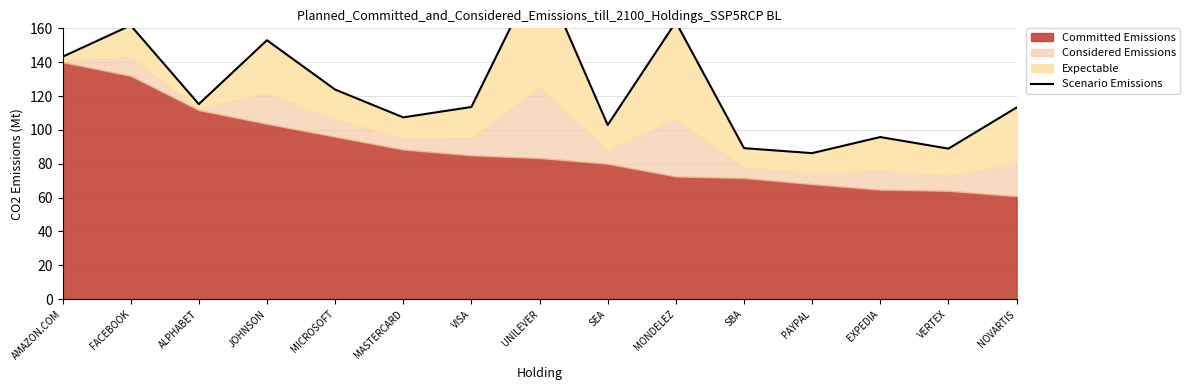

Reading left to right, what are all the values shown in this chart?

AMAZON.COM=143.2	FACEBOOK=161.7	ALPHABET=115.3	JOHNSON=153.0	MICROSOFT=123.8	MASTERCARD=107.4	VISA=113.5	UNILEVER=195.4	SEA=102.9	MONDELEZ=163.7	SBA=89.2	PAYPAL=86.3	EXPEDIA=95.8	VERTEX=88.9	NOVARTIS=113.2